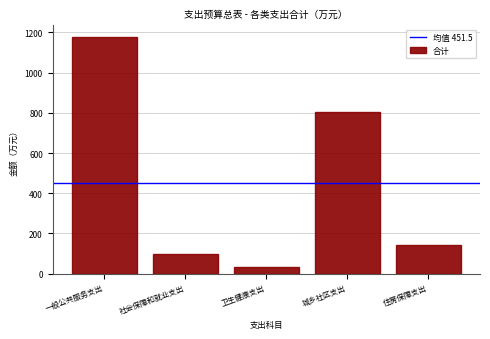

Reading left to right, extract all data points from this chart.

1175.9	99.9	35.6	805.1	141.0